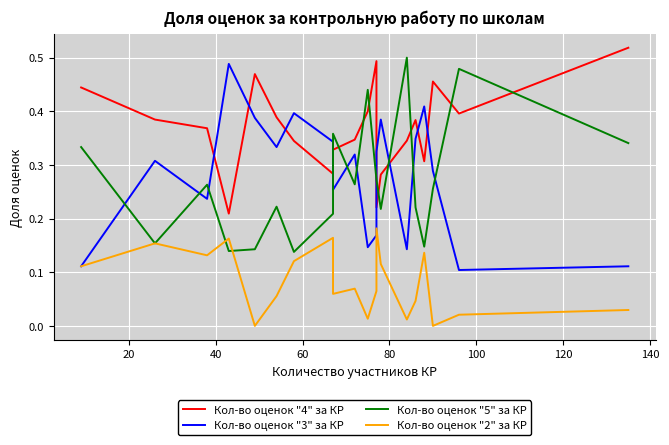

What is the greatest value displayed?

0.5